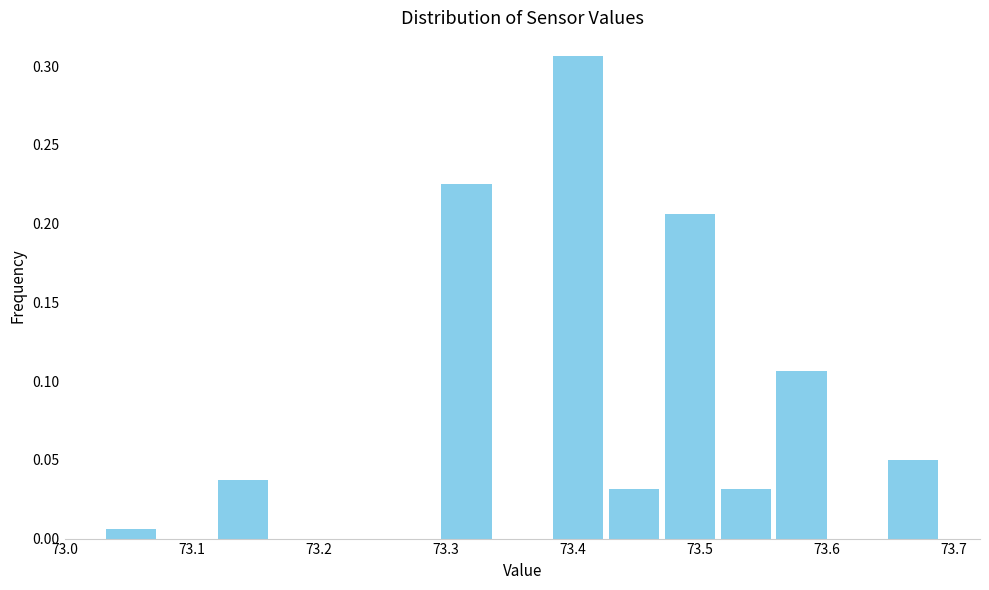

How tall is the bar that spans 73.426 to 73.470 on the x-axis? Neither the bar edges nor the heights are printed on the chart, so give them approximately, as read against the axes.

0.030